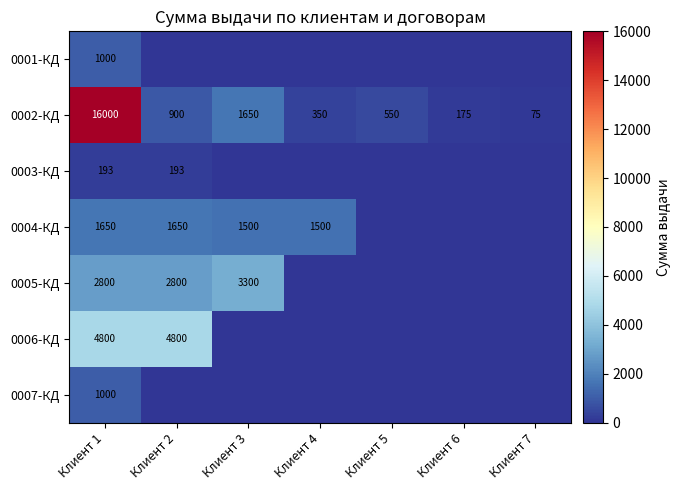

At which label does 0002-КД first exceed 550?

Клиент 1